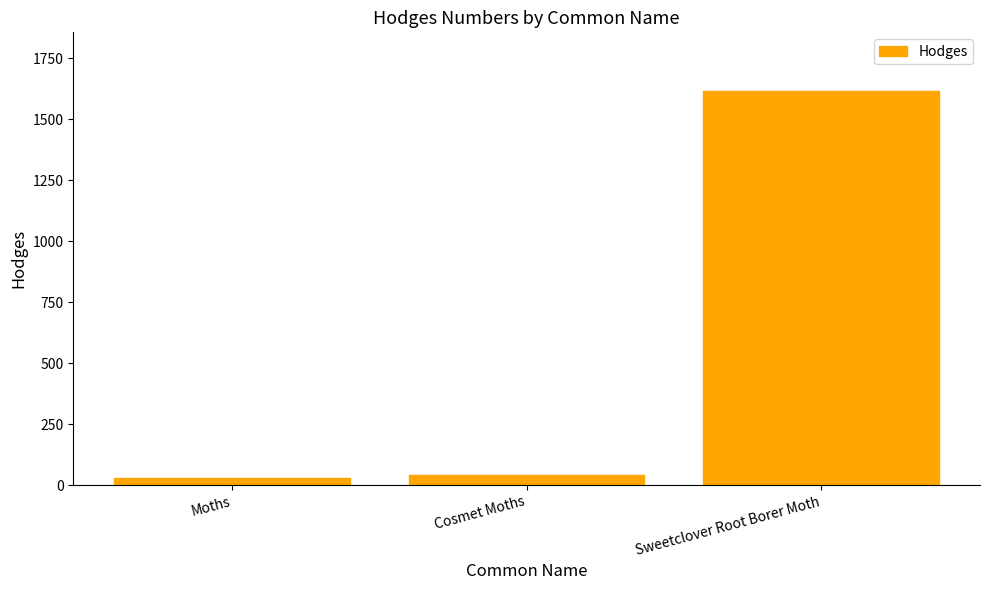

Between Sweetclover Root Borer Moth and Moths, which is larger?

Sweetclover Root Borer Moth